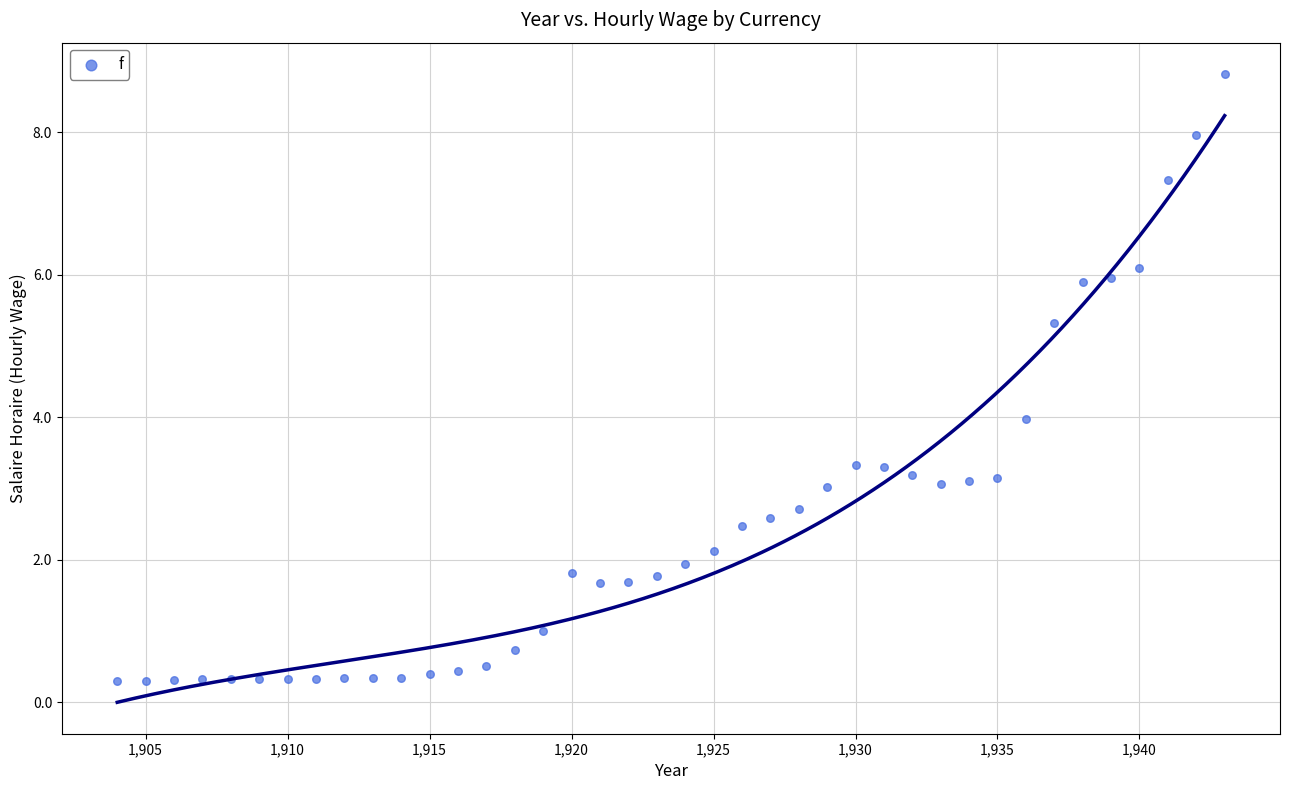

What is the range of Y values (max minus min)?

8.5